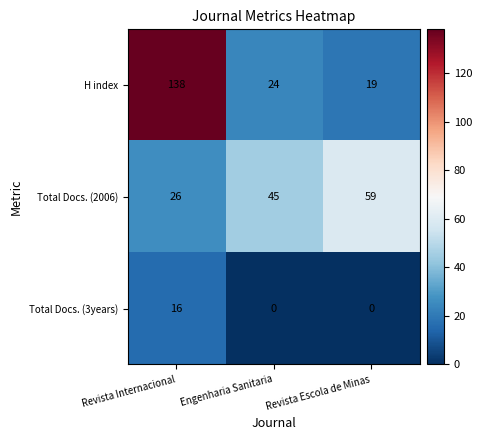

Rank the series at Revista Escola de Minas from lowest to highest value.

Total Docs. (3years), H index, Total Docs. (2006)